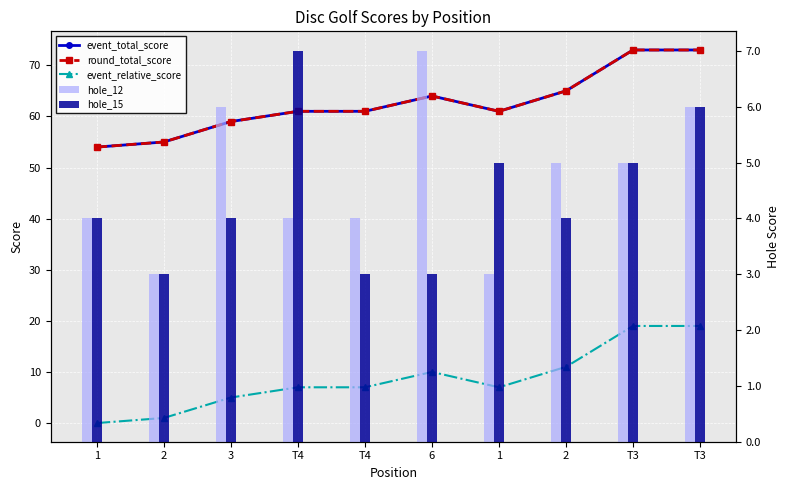

What is the maximum value shown in the chart?

73